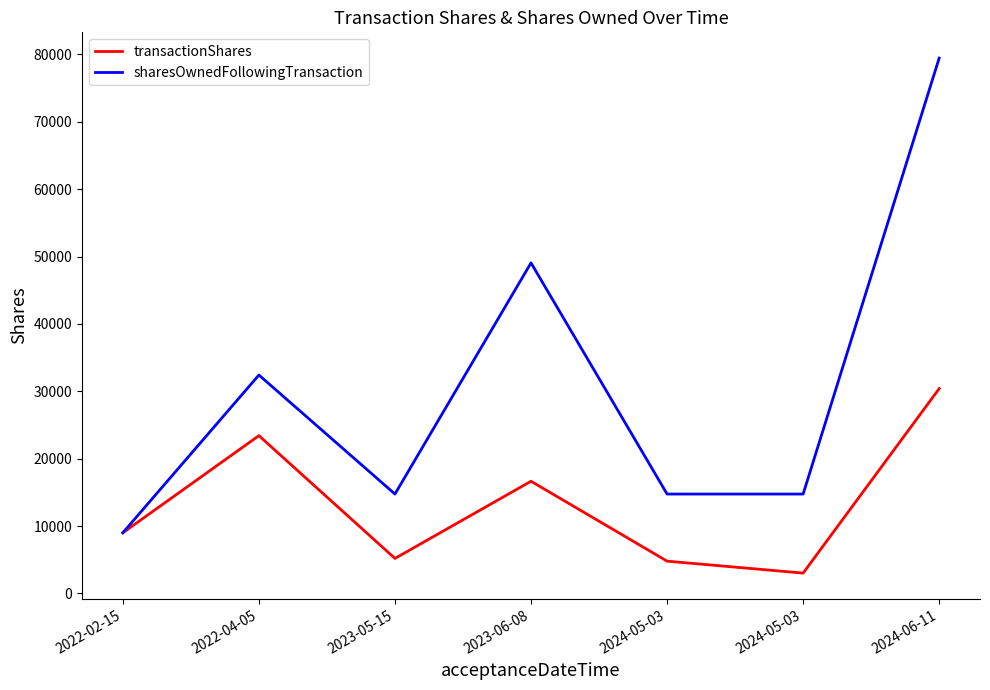

Does the chart display data point markers on the line(s)?

No